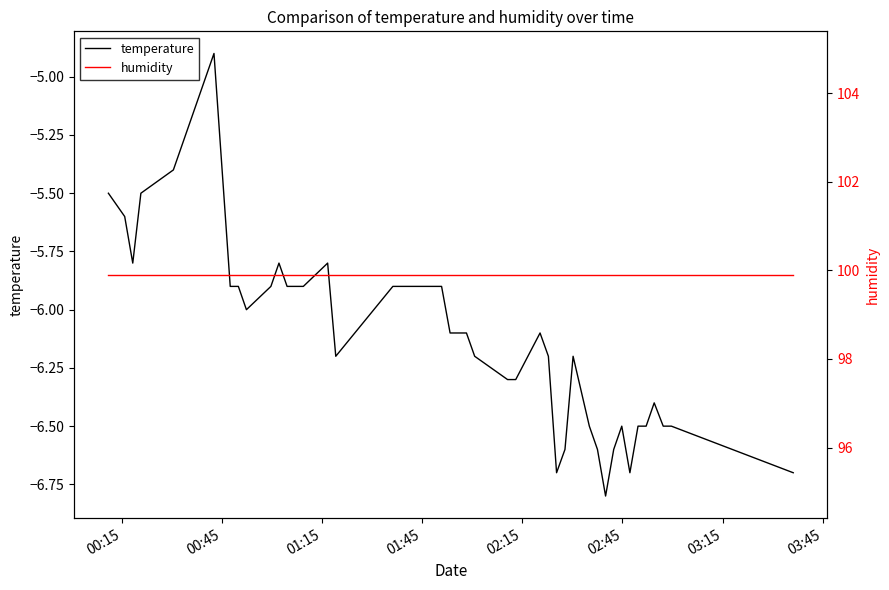

At which label is humidity closest to 99?

00:15